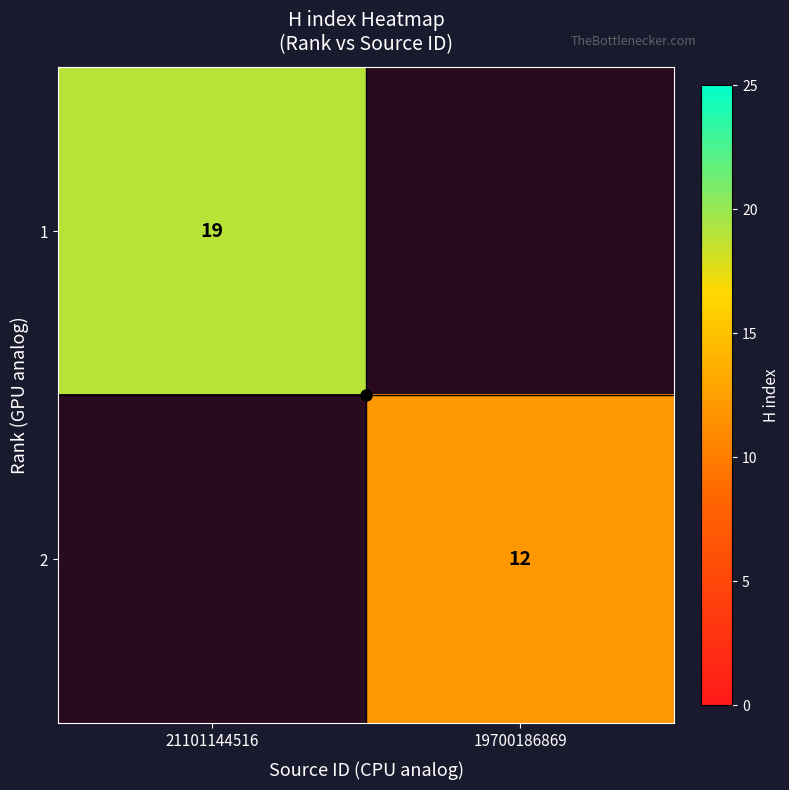

At which label does 1 reach its minimum?

21101144516